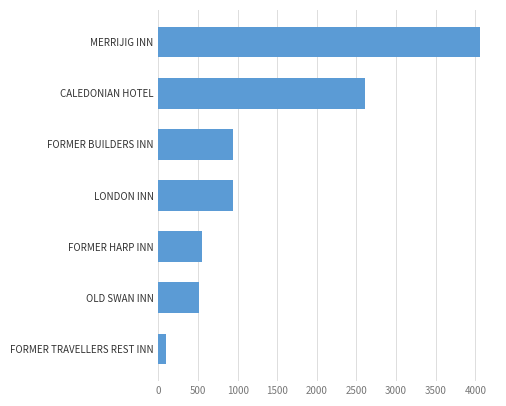

The chart shows a value of 944 at FORMER BUILDERS INN. True or false?

True